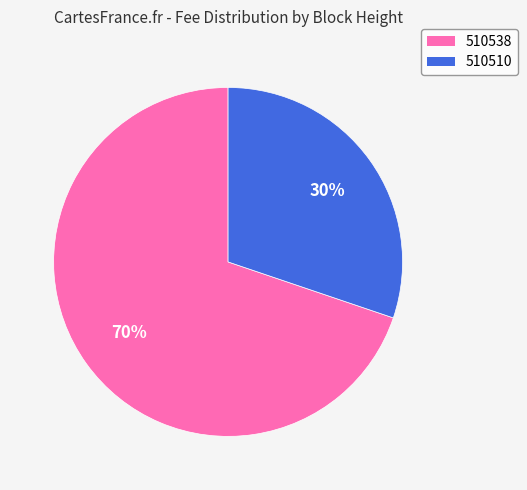

What is the largest slice in the pie chart?

510538